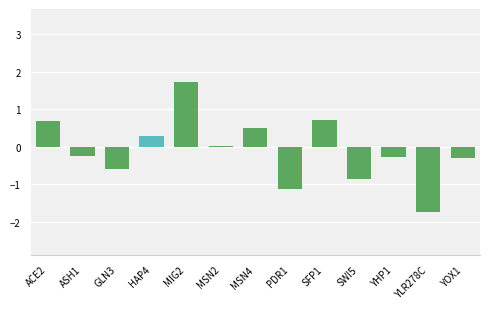

How many bars are there in total?

13